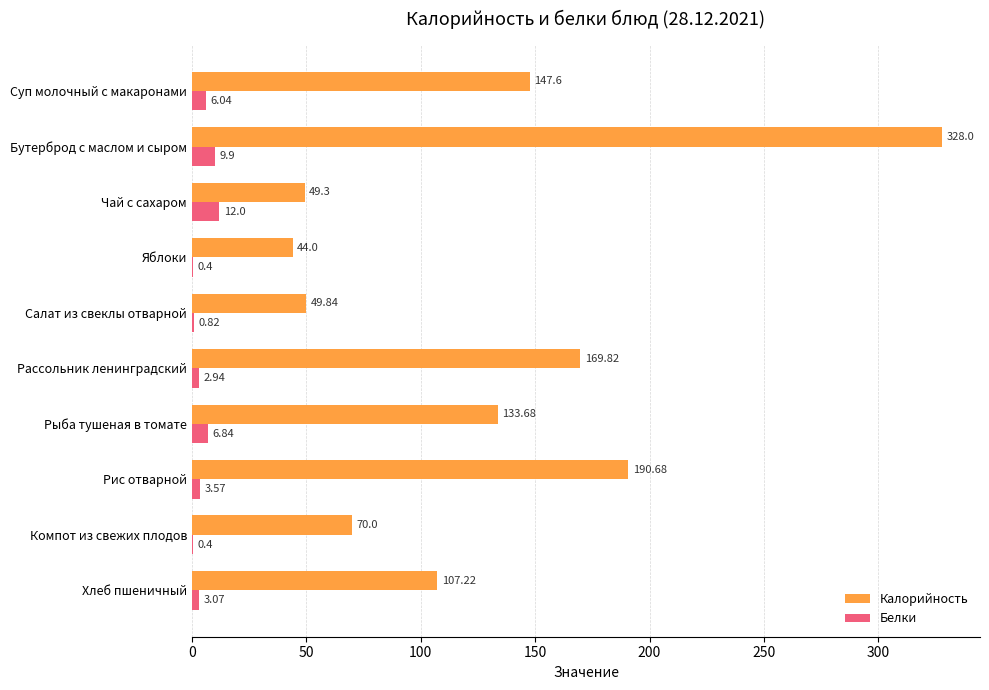

At which label is Калорийность closest to 186?

Рис отварной